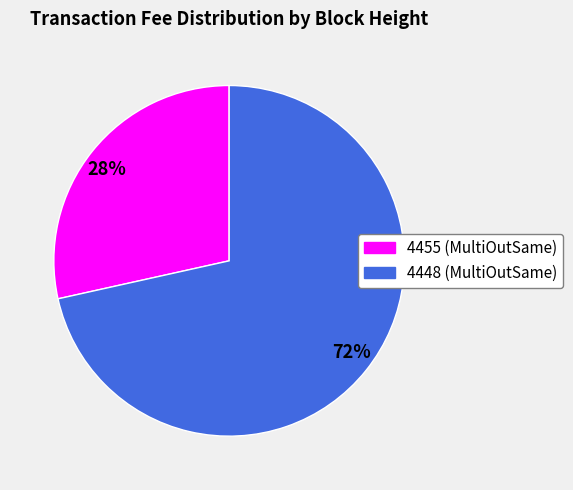

How many slices are in this pie chart?

2